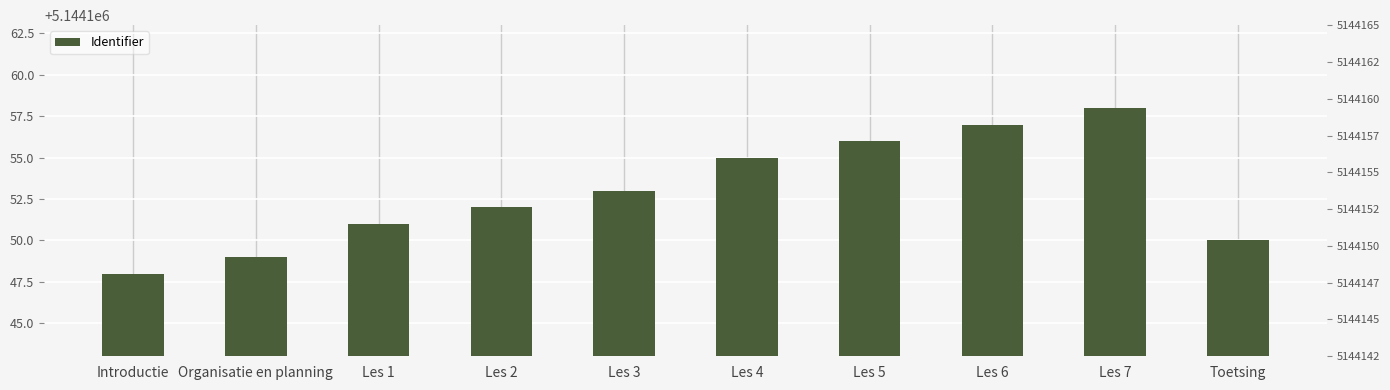

Rank the categories by value from highest to lowest.

Les 7, Les 6, Les 5, Les 4, Les 3, Les 2, Les 1, Toetsing, Organisatie en planning, Introductie